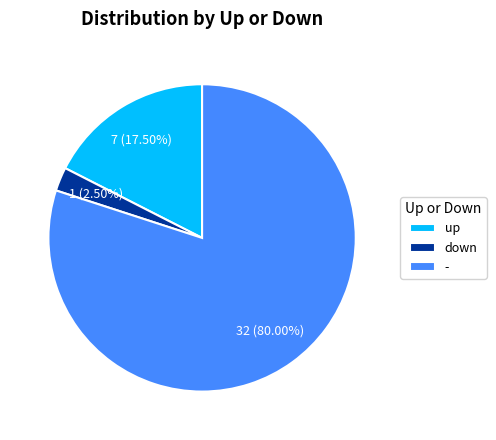

Does - account for over 50% of the chart?

Yes